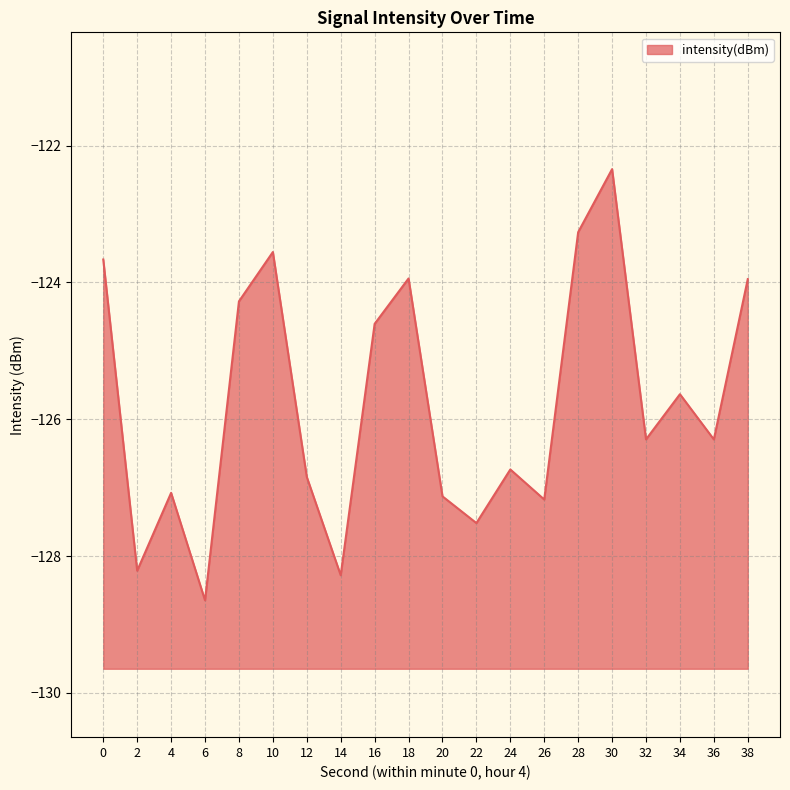

Reading left to right, transcribe all the data shown in this chart.

-123.7	-128.2	-127.1	-128.6	-124.3	-123.6	-126.8	-128.3	-124.6	-123.9	-127.1	-127.5	-126.7	-127.2	-123.3	-122.3	-126.3	-125.6	-126.3	-124.0